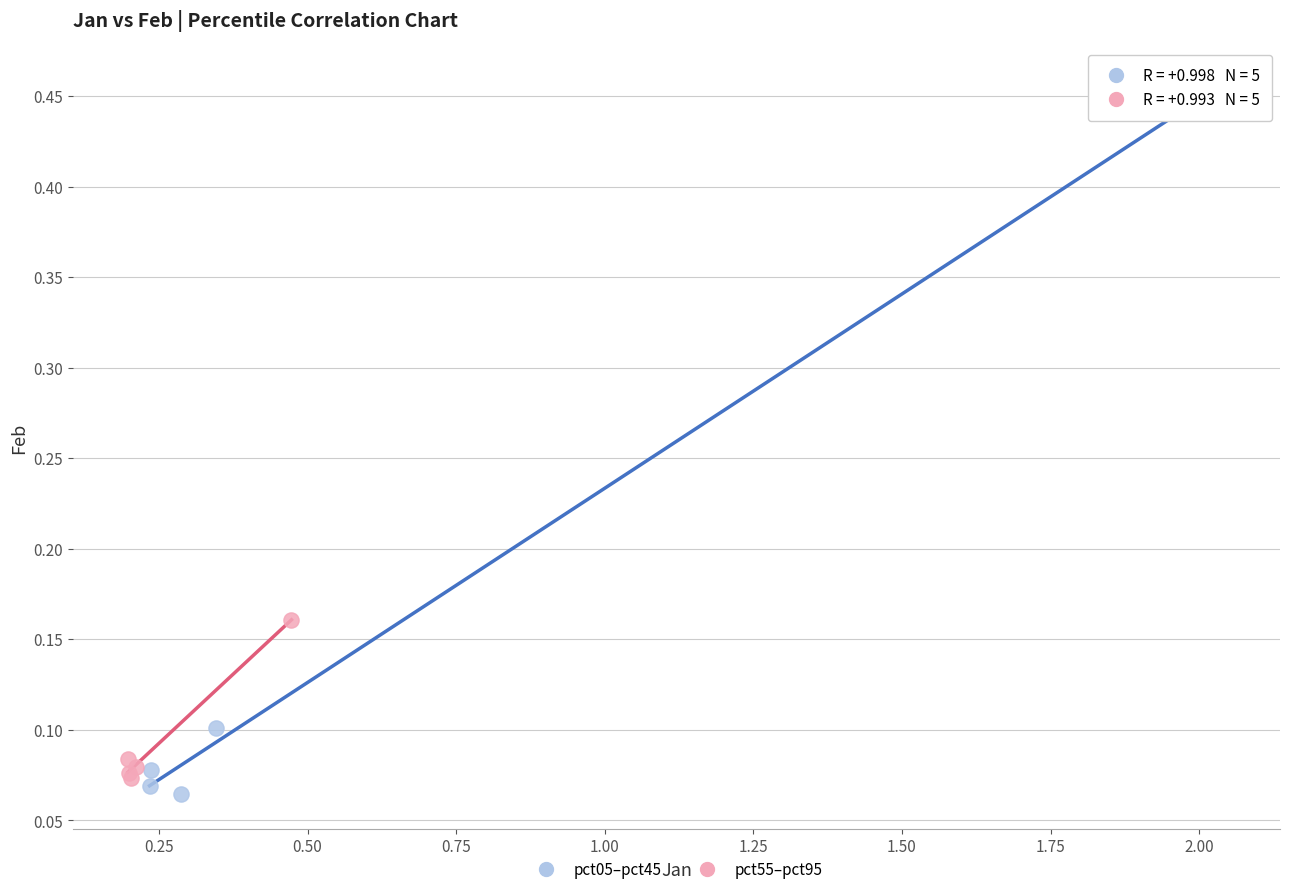

Which series has the largest Y range (max minus min)?

pct05–pct45